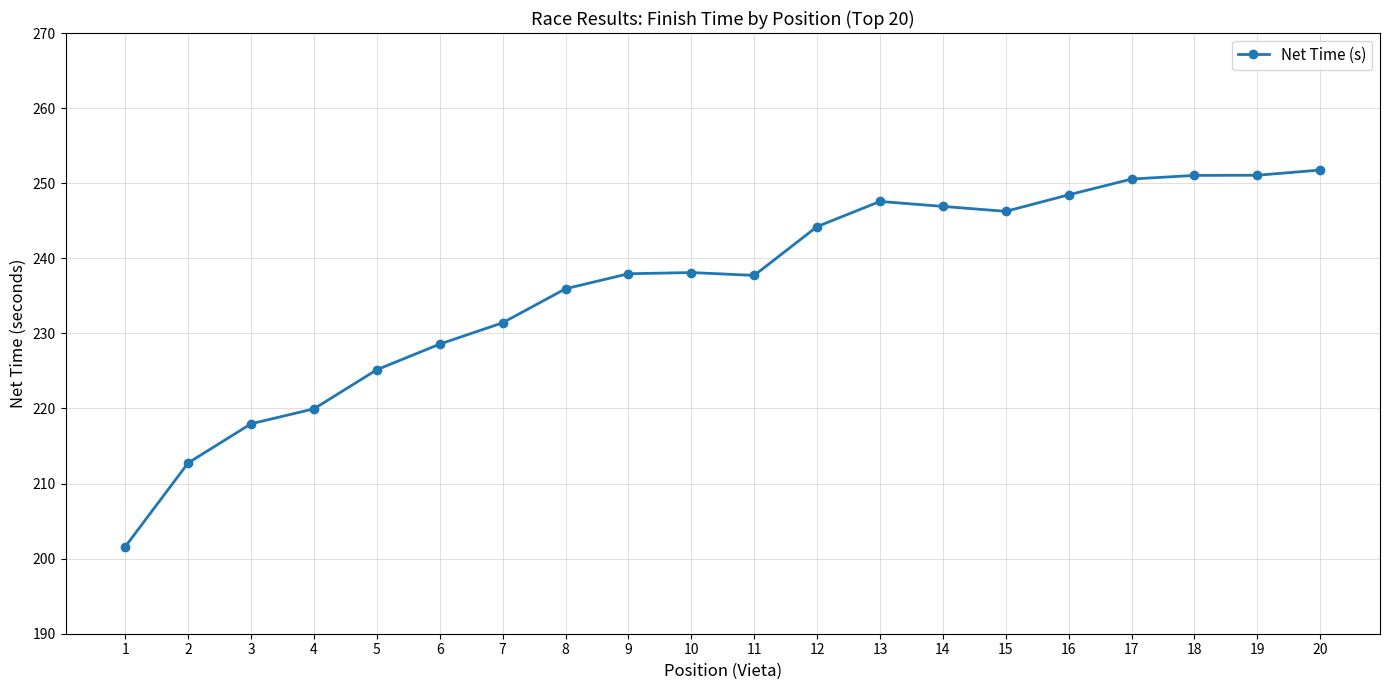

True or false: the data shows 67.0 at 11.

False